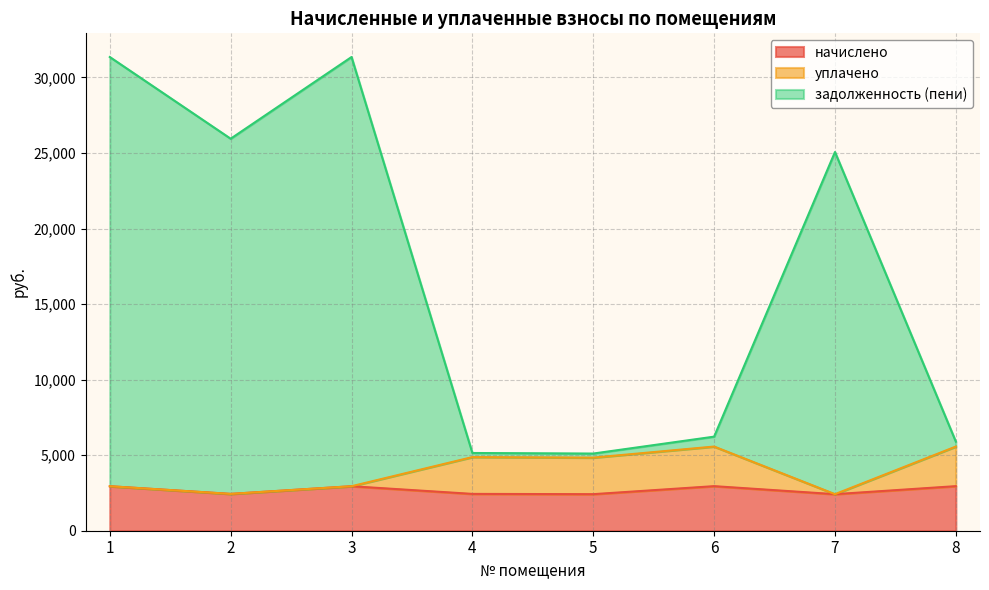

Which has a higher value, 3 or 4?

3